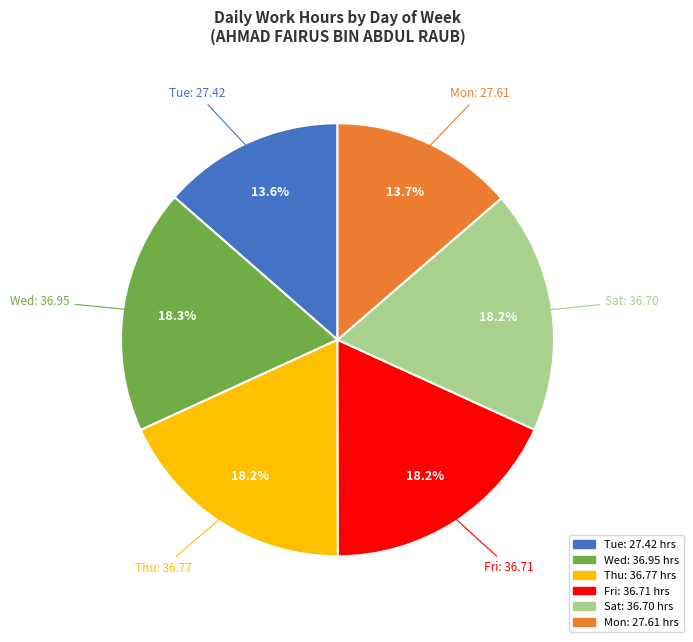

Does any single category account for the majority?

No